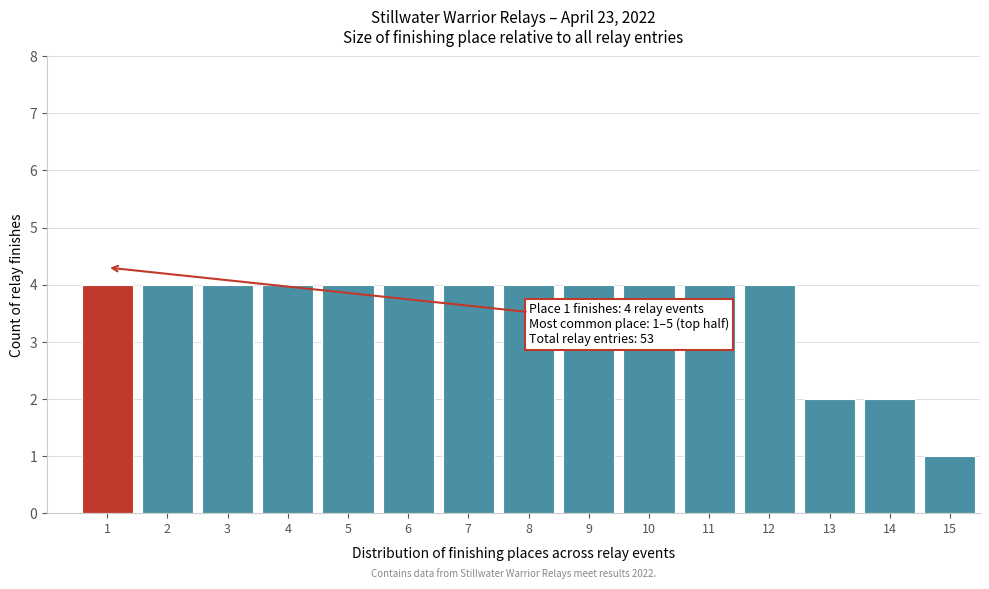

Reading left to right, extract all data points from this chart.

4	4	4	4	4	4	4	4	4	4	4	4	2	2	1